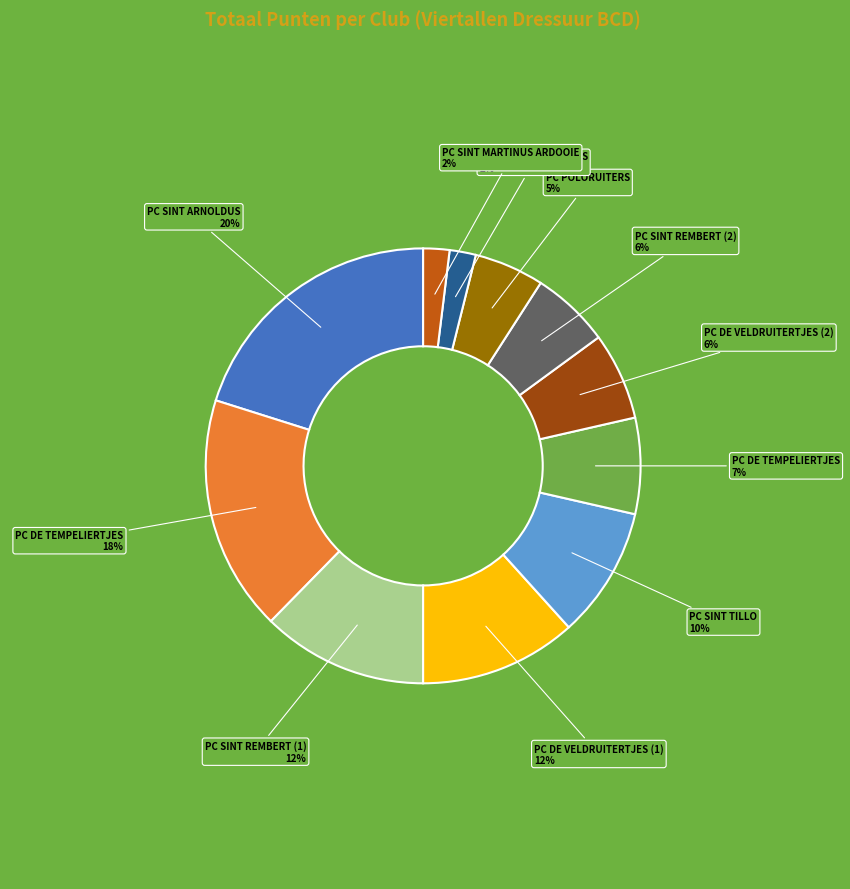

To the nearest percent, what is the average slice percentage?

9%